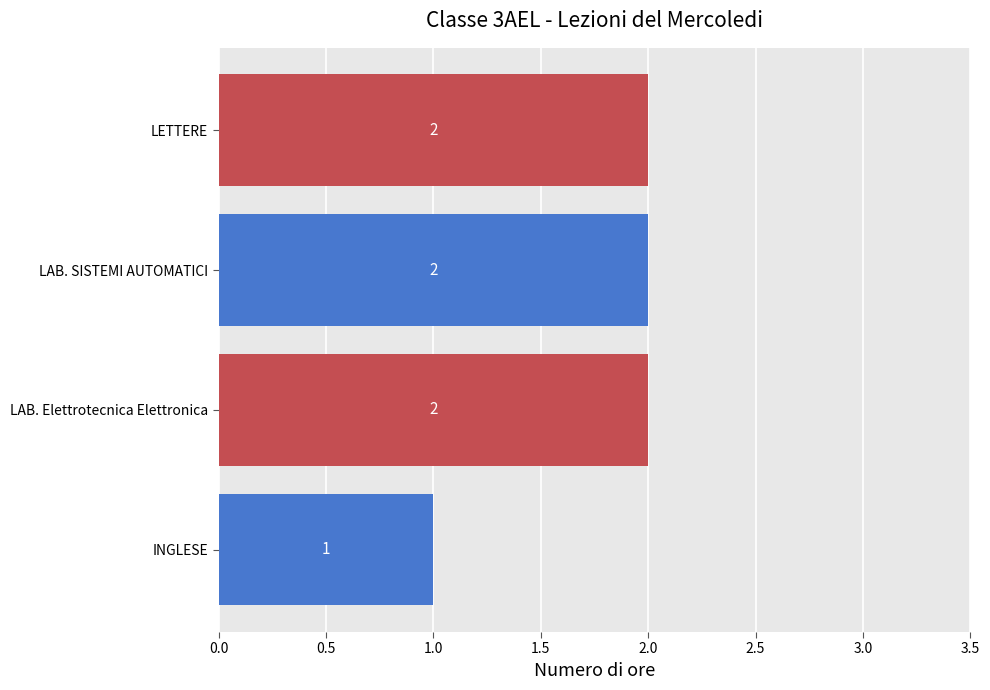

Which has a higher value, LAB. SISTEMI AUTOMATICI or INGLESE?

LAB. SISTEMI AUTOMATICI